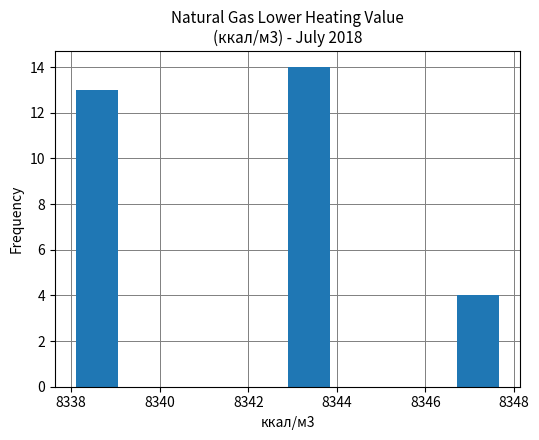

Over which range of the x-axis is the bar tallest?

8342.8 to 8343.8